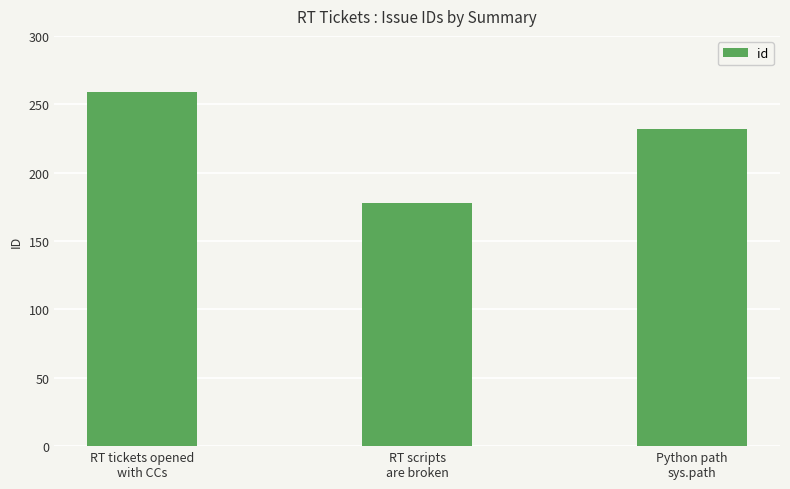

What is the label of the 1st bar from the right?

Python path
sys.path